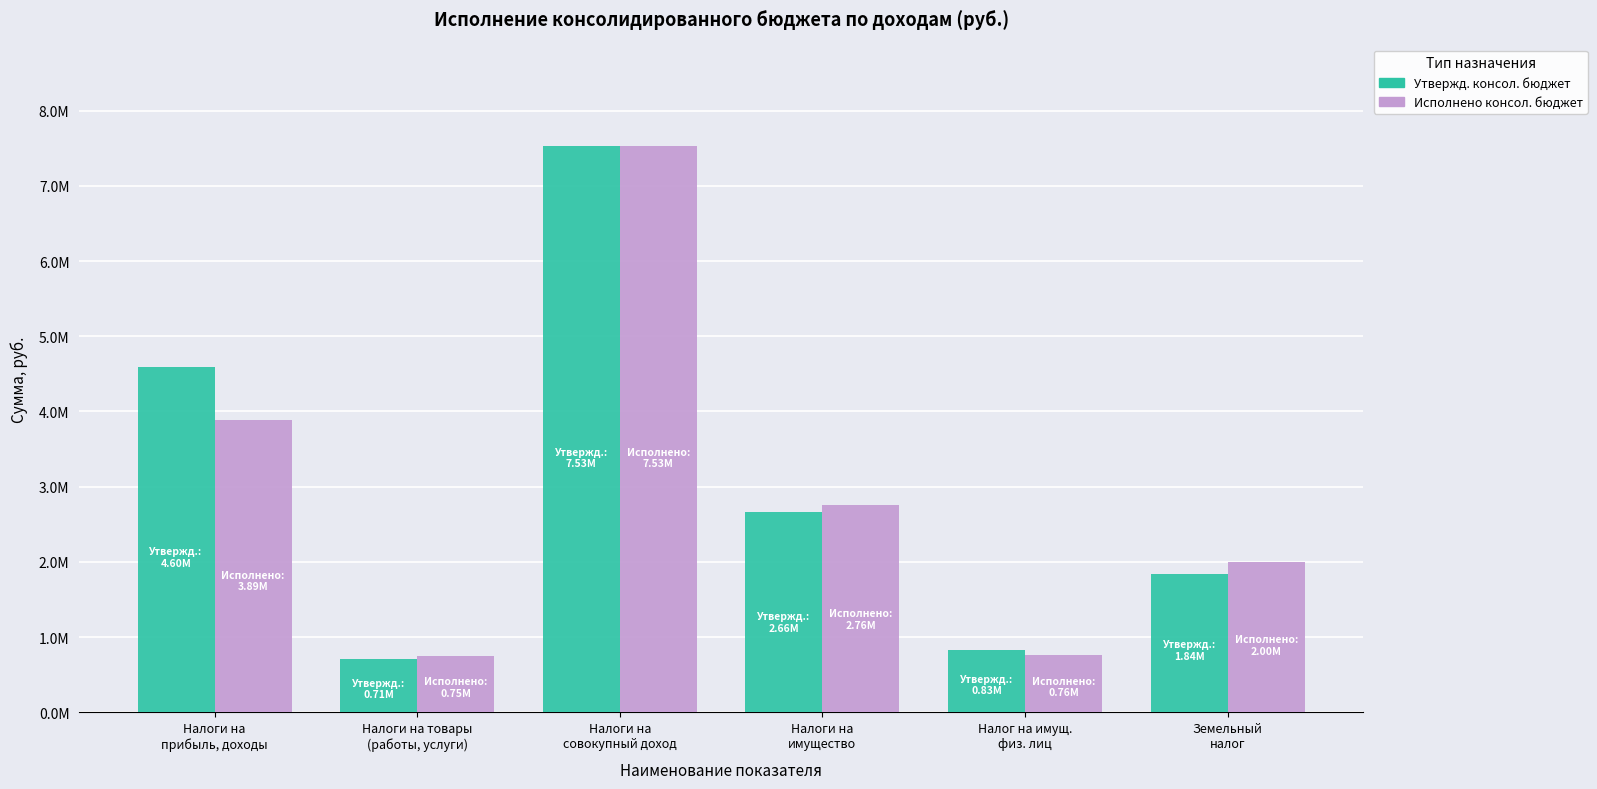

What are all the series names shown in the legend?

Утвержд. консол. бюджет, Исполнено консол. бюджет